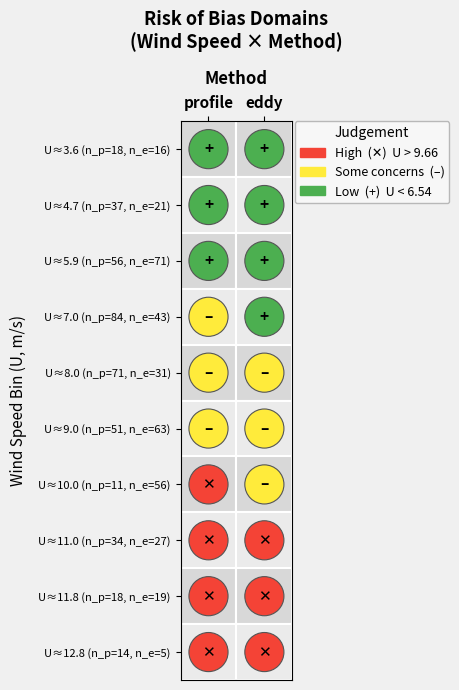

At which label does eddy first exceed 8?

5